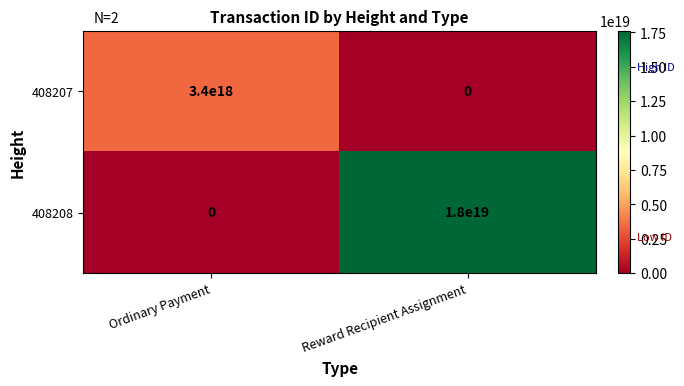

List the series in order of their peak value, highest first.

408208, 408207